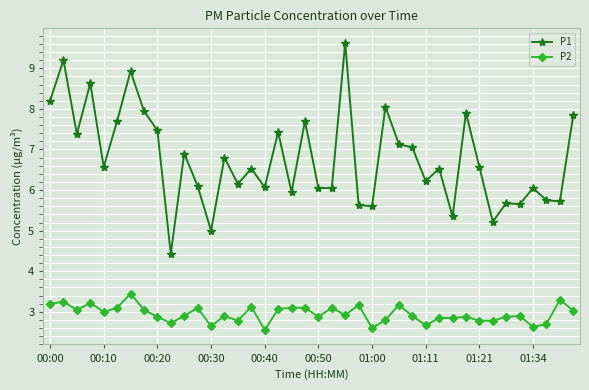

What is the maximum value for P1?

9.6